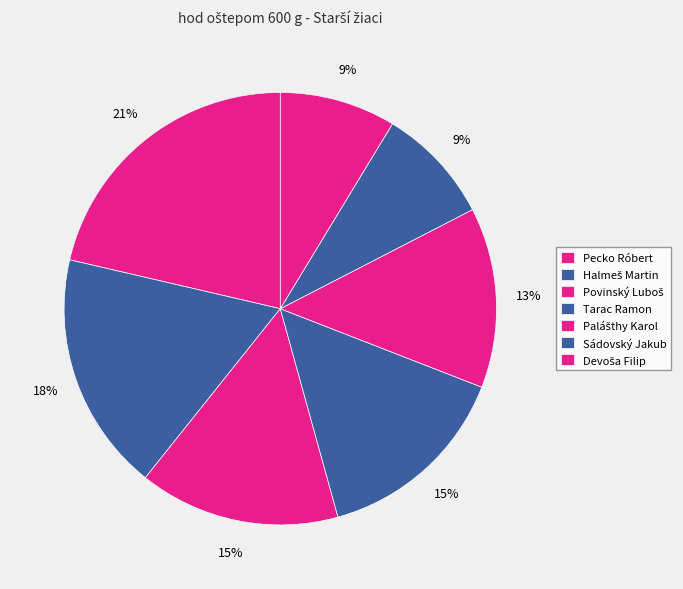

What is the change in value from Povinský Luboš to Devoša Filip?

-12.9